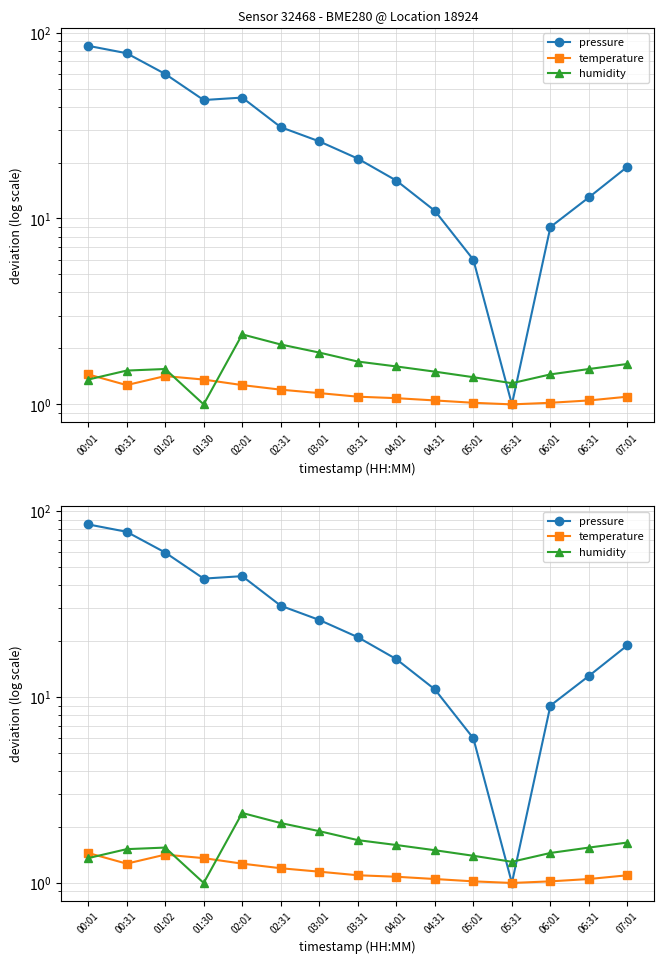

Reading left to right, what are all the values shown in this chart?

pressure: 84.9	77.5	59.9	43.4	44.7	31.0	26.0	21.0	16.0	11.0	6.0	1.0	9.0	13.0	19.0
temperature: 1.5	1.3	1.4	1.4	1.3	1.2	1.2	1.1	1.1	1.1	1.0	1.0	1.0	1.1	1.1
humidity: 1.4	1.5	1.5	1.0	2.4	2.1	1.9	1.7	1.6	1.5	1.4	1.3	1.5	1.5	1.6